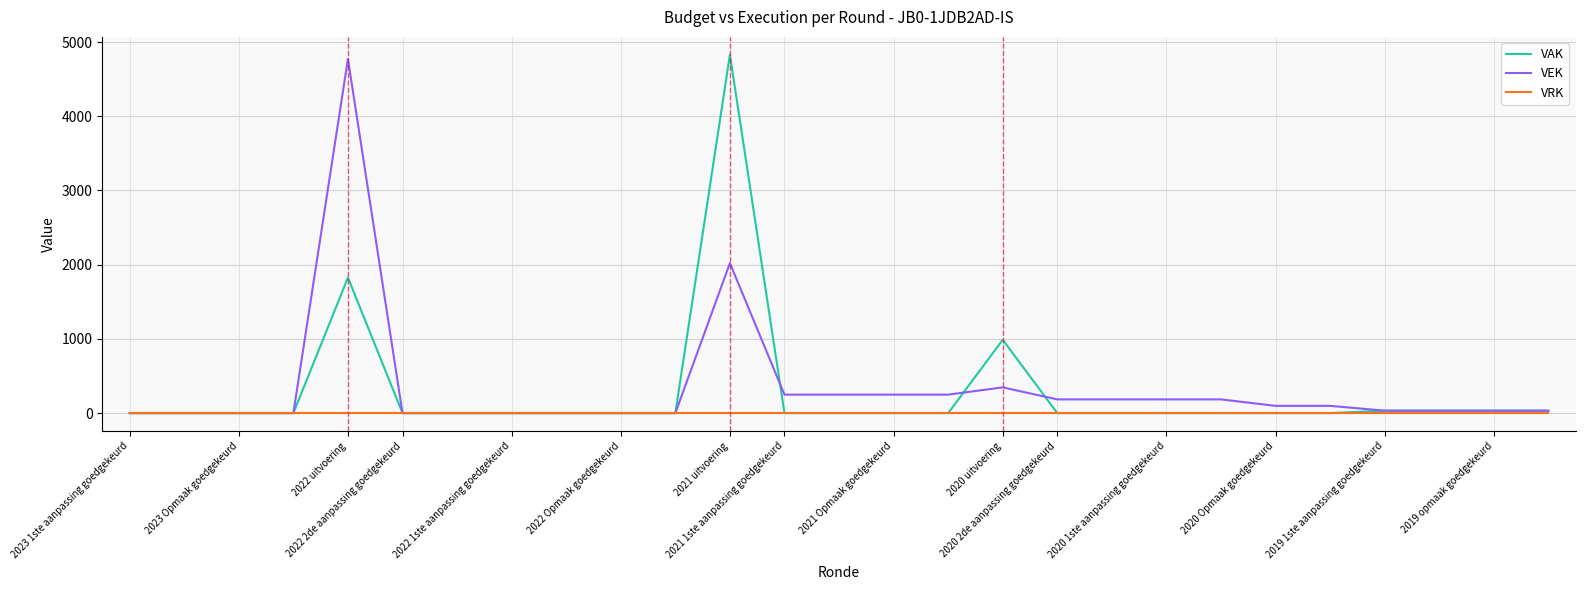

How many lines are shown in the chart?

3